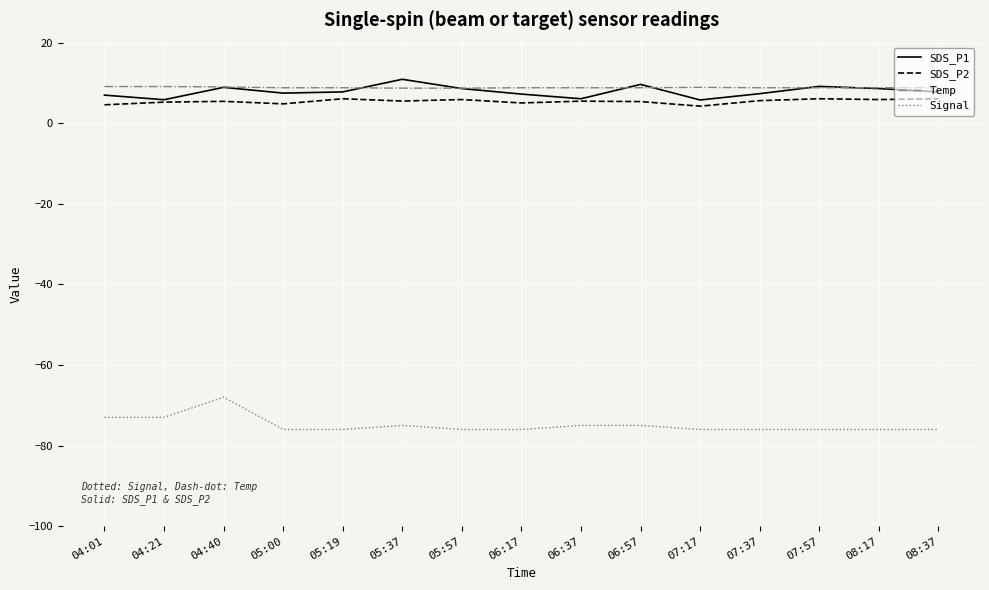

The Signal series shows -68.0 at 04:40. True or false?

True